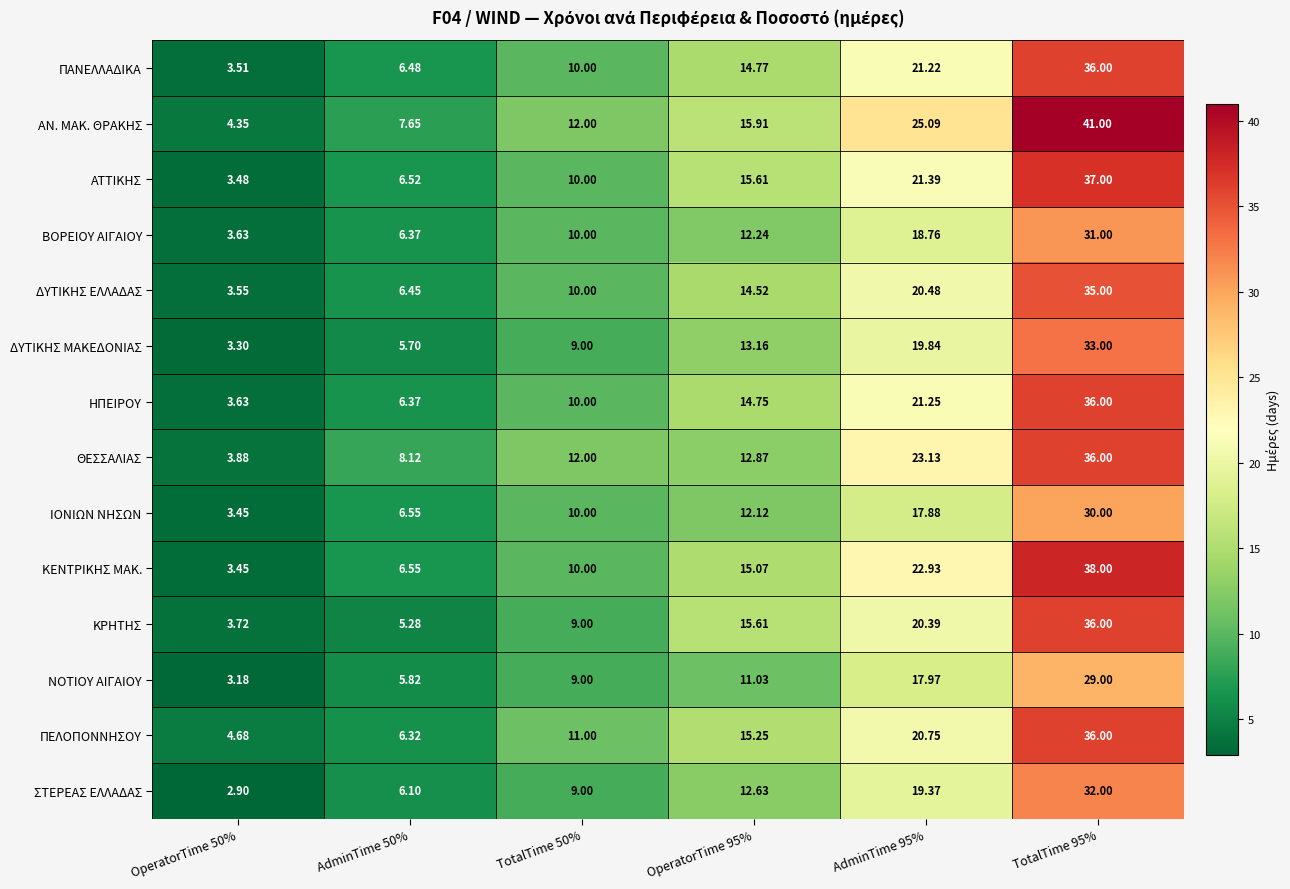

What is the maximum value shown in the chart?

41.0